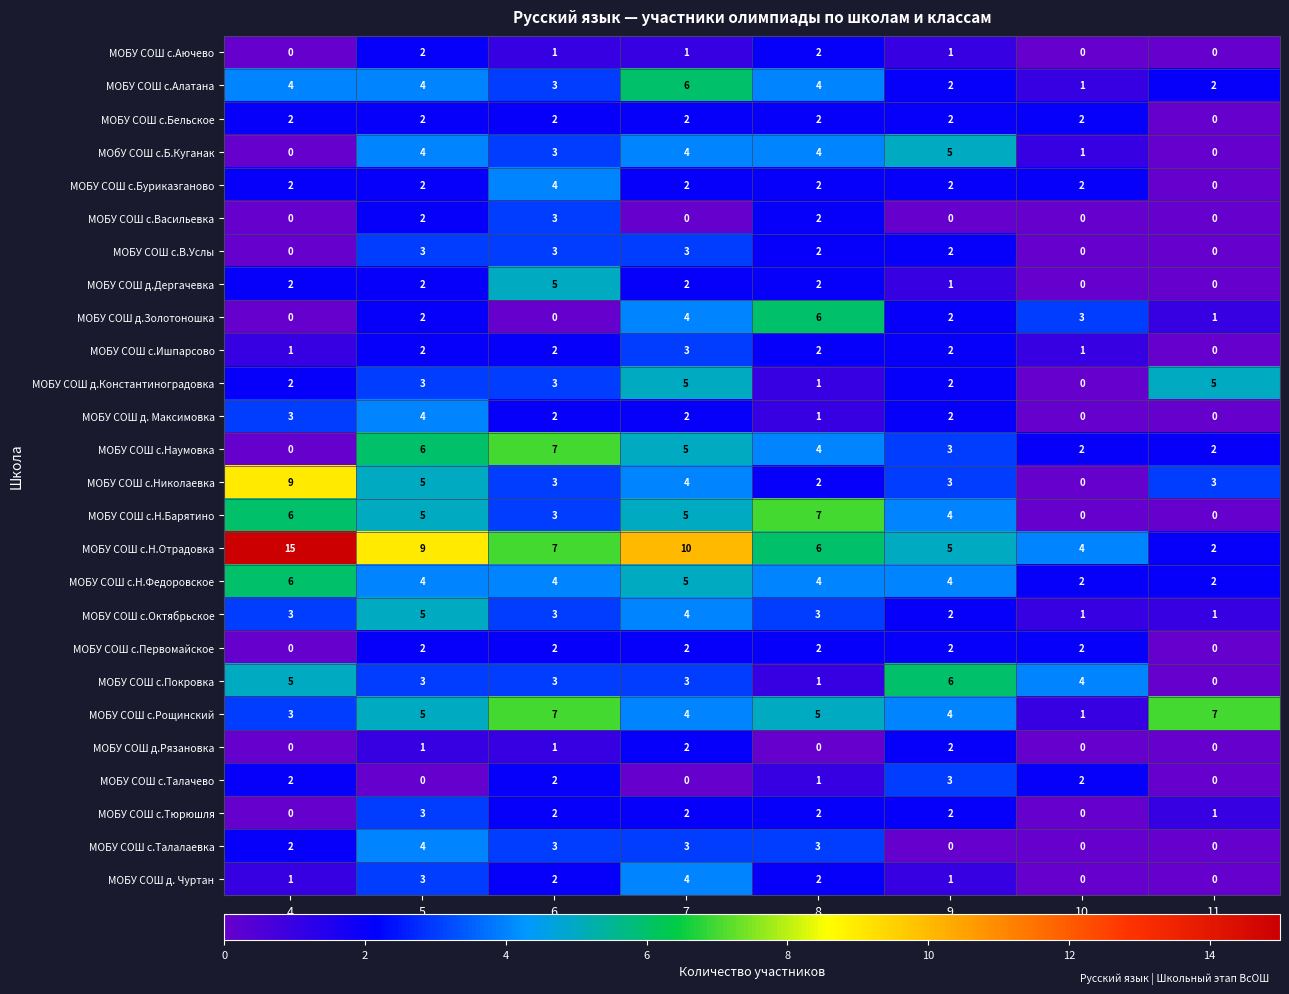

Where does the МОБУ СОШ с.В.Услы series first go above 2?

5